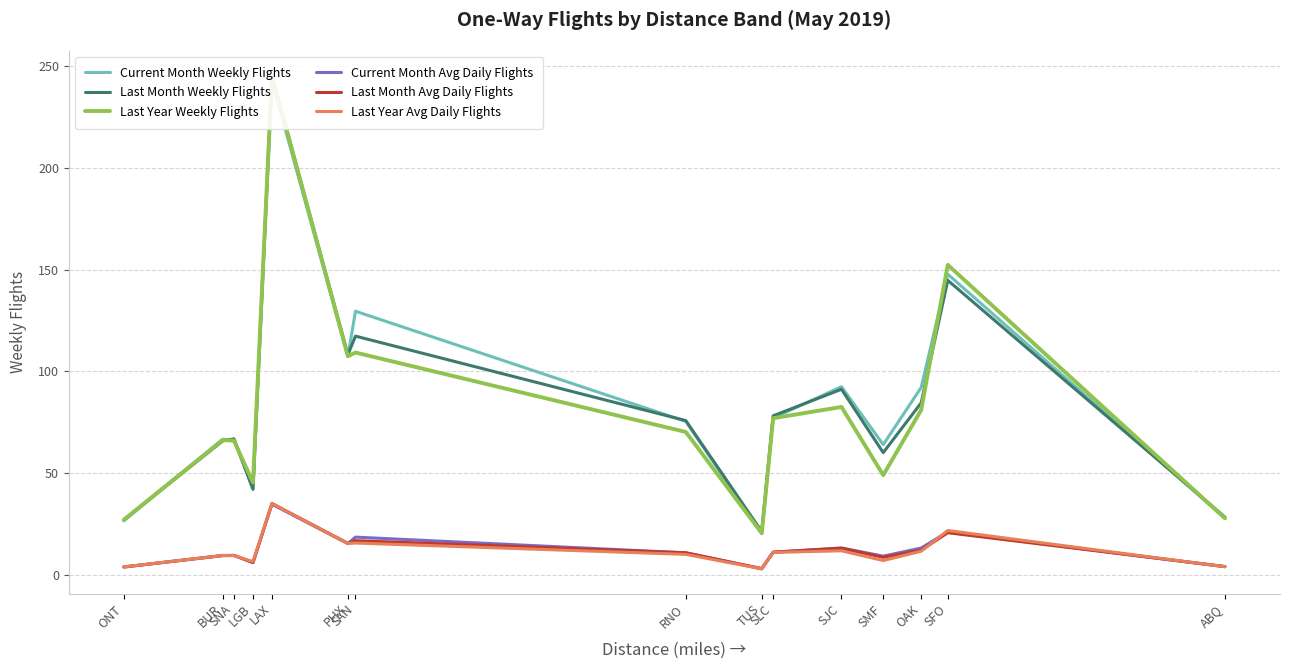

What is the average value of the Last Year Avg Daily Flights series?

11.7